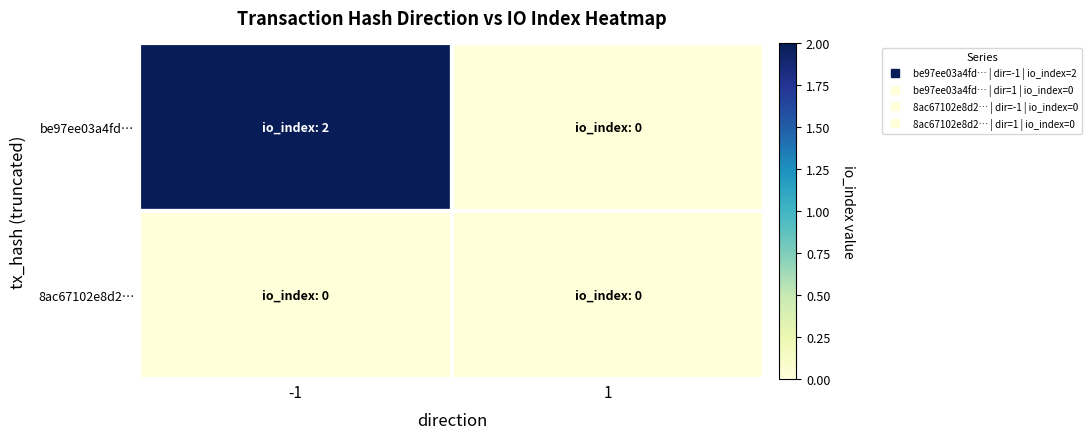

Reading left to right, extract all data points from this chart.

be97ee03a4fd…: -1=2	1=0
8ac67102e8d2…: -1=0	1=0